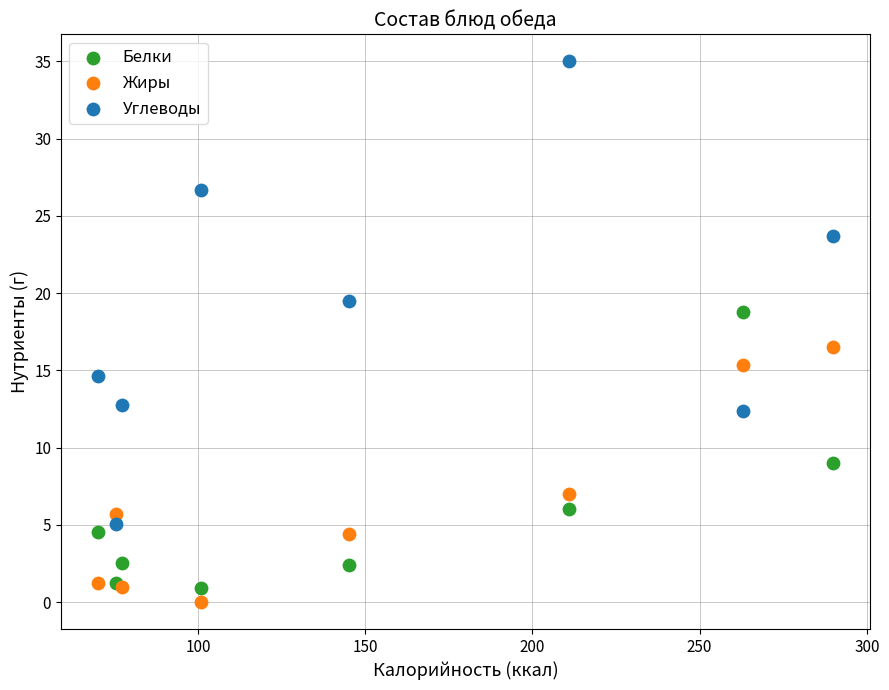

Which series contains the highest Y value?

Углеводы